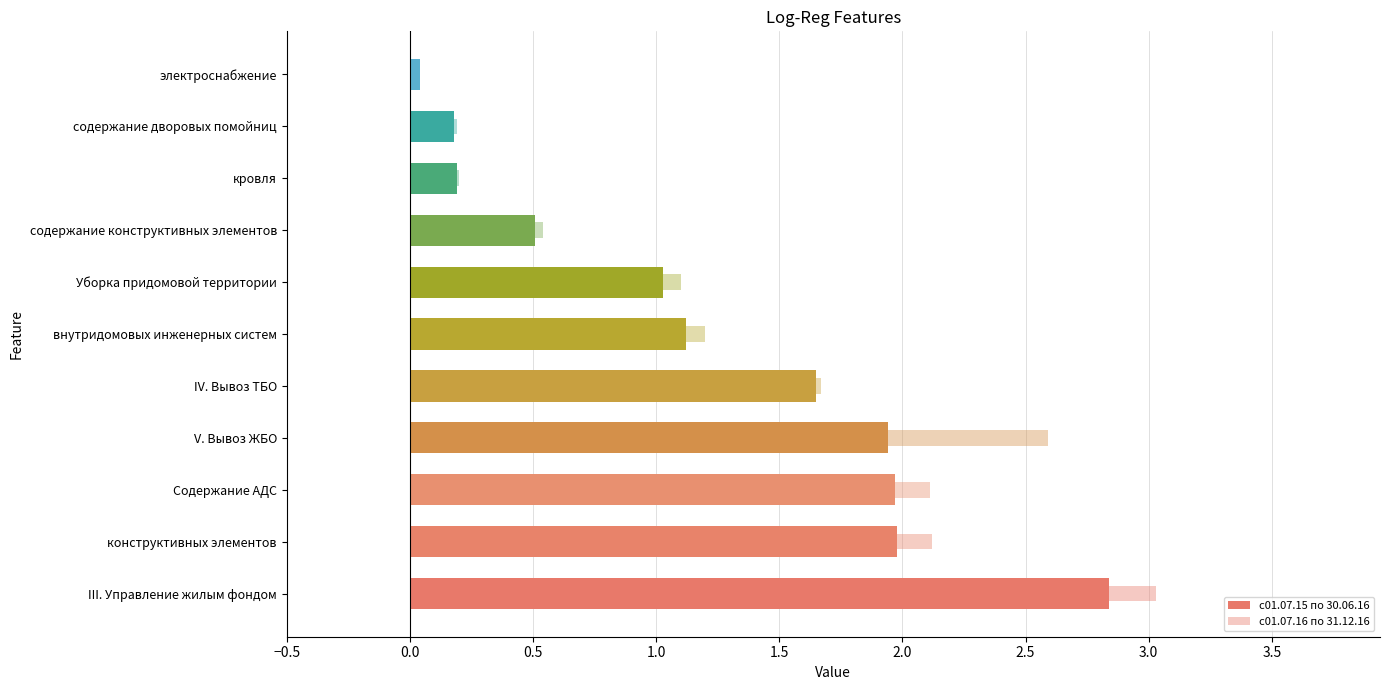

Reading left to right, transcribe all the data shown in this chart.

с01.07.15 по 30.06.16: 2.8	2.0	2.0	1.9	1.6	1.1	1.0	0.5	0.2	0.2	0.0
с01.07.16 по 31.12.16: 3.0	2.1	2.1	2.6	1.7	1.2	1.1	0.5	0.2	0.2	0.0